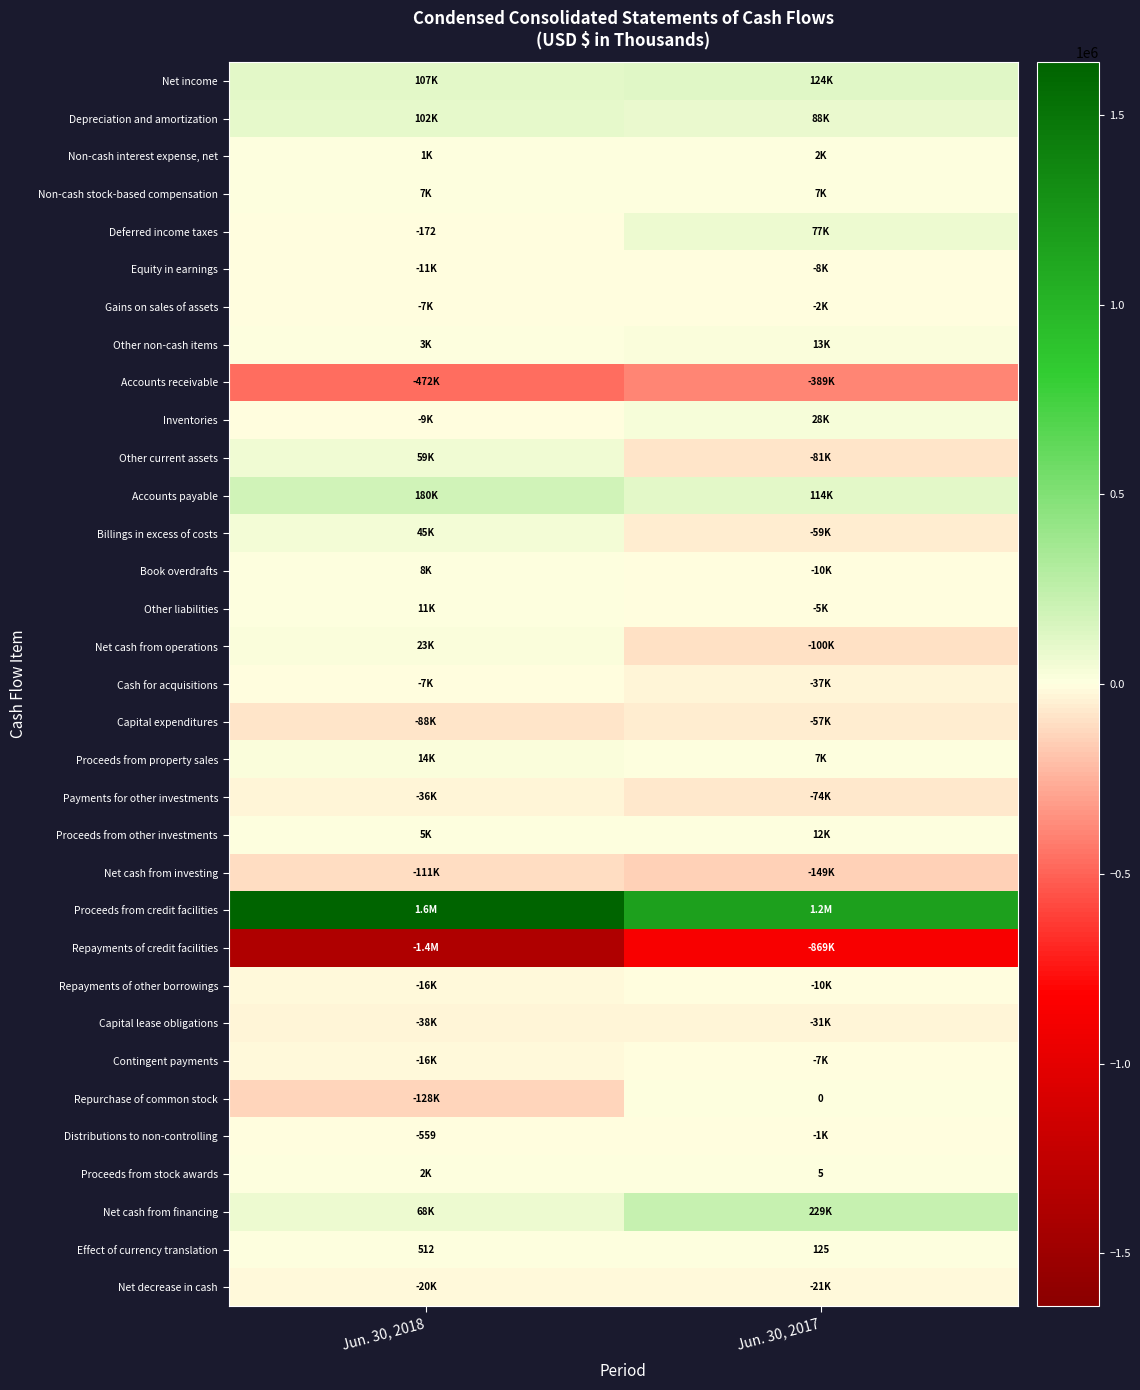

The Effect of currency translation series shows 344 at Jun. 30, 2018. True or false?

False